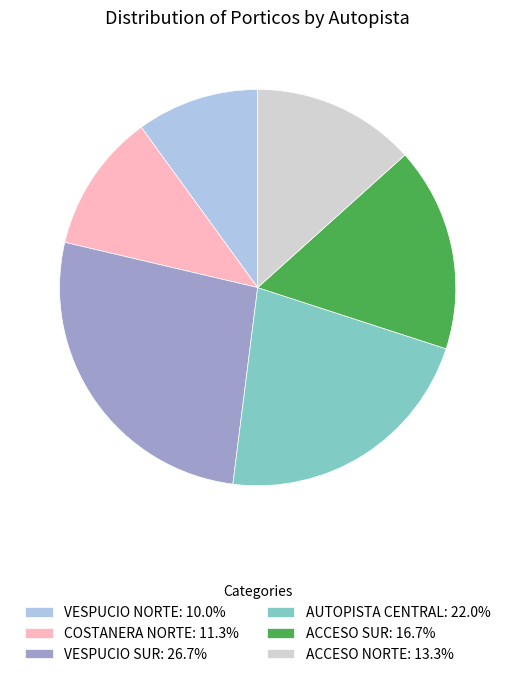

Combined, do ACCESO SUR: 16.7% and VESPUCIO NORTE: 10.0% account for over 50%?

No